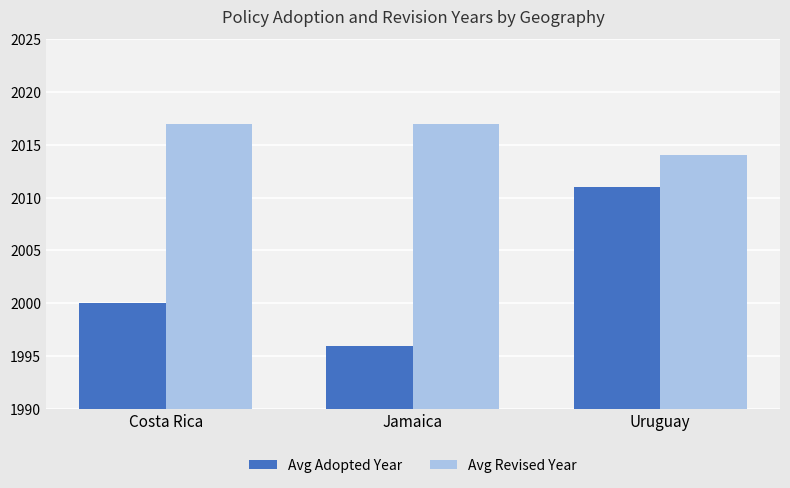

Reading right to left, transcribe all the data shown in this chart.

Avg Adopted Year: Uruguay=2011	Jamaica=1996	Costa Rica=2000
Avg Revised Year: Uruguay=2014	Jamaica=2017	Costa Rica=2017